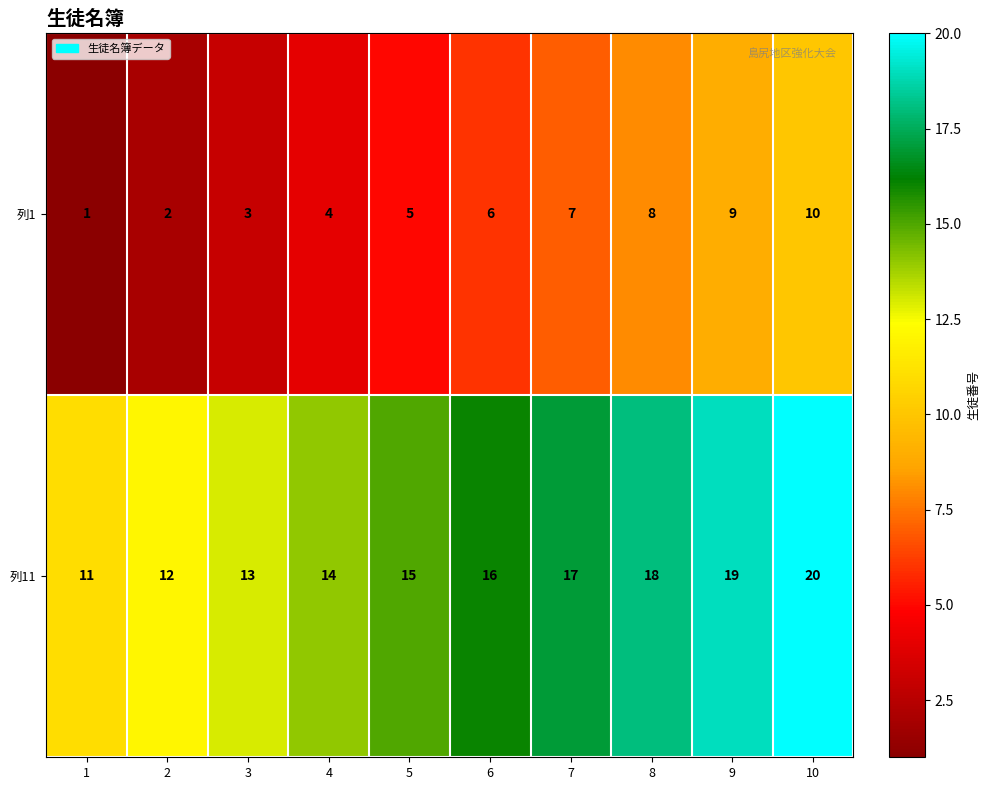

At 9, list the series in order from smallest to largest.

列1, 列11